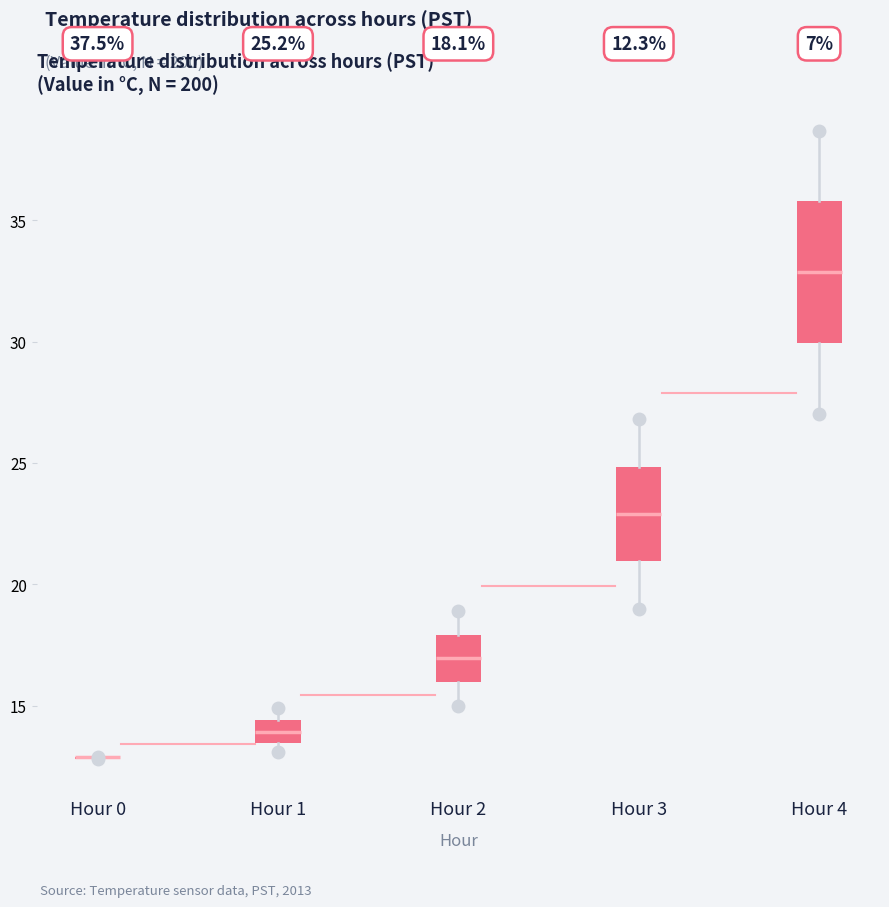

Which box is the tallest, from its lower edge to its upper edge?

Hour 4